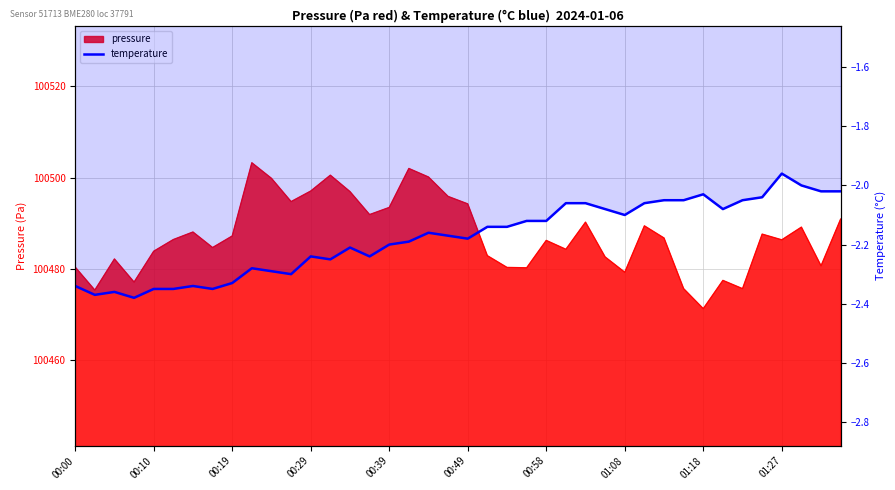

Where does the data first go above -2?

01:27